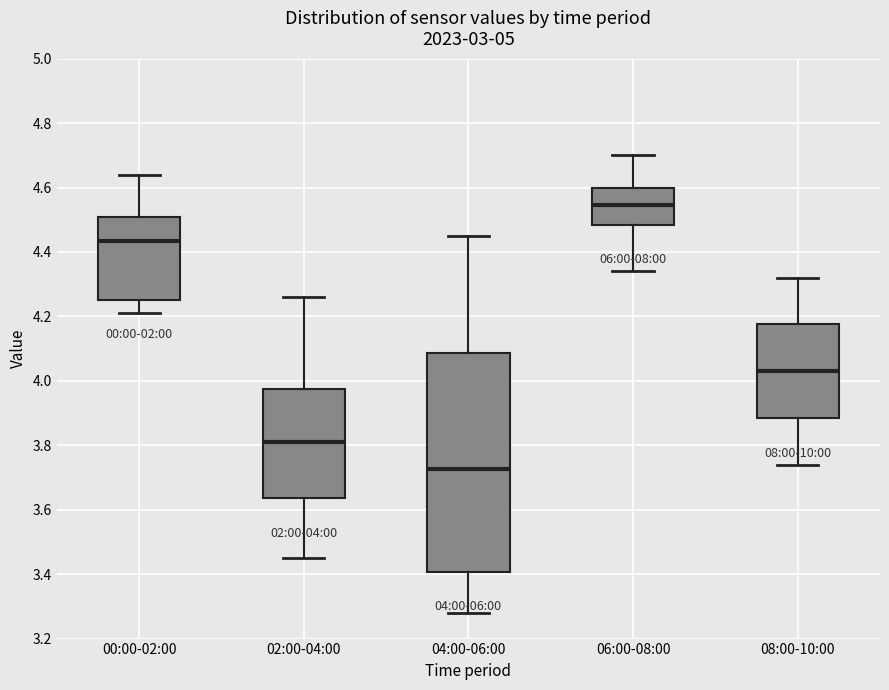

Comparing the boxes themselves (not the whiskers), which one is the tallest?

04:00-06:00